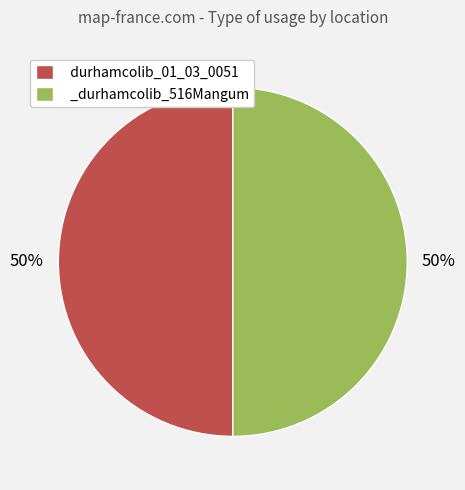

Approximately how many times larger is the value at _durhamcolib_516Mangum compared to durhamcolib_01_03_0051?

1.0